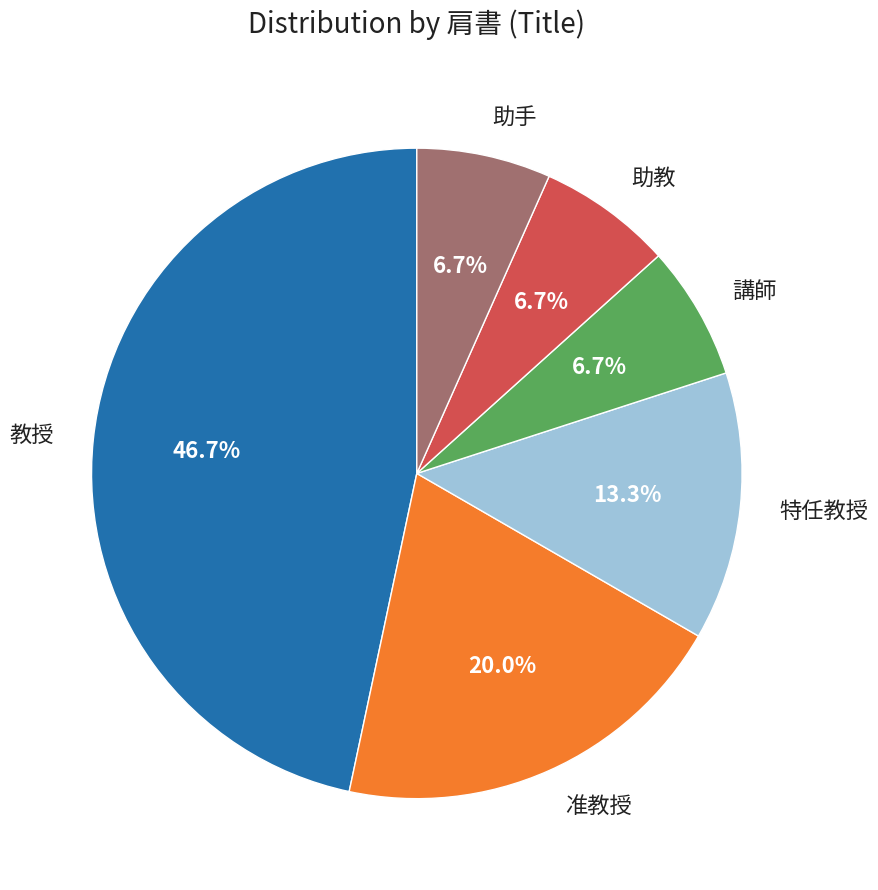

What is the ratio of the value at 特任教授 to the value at 講師?

2.0